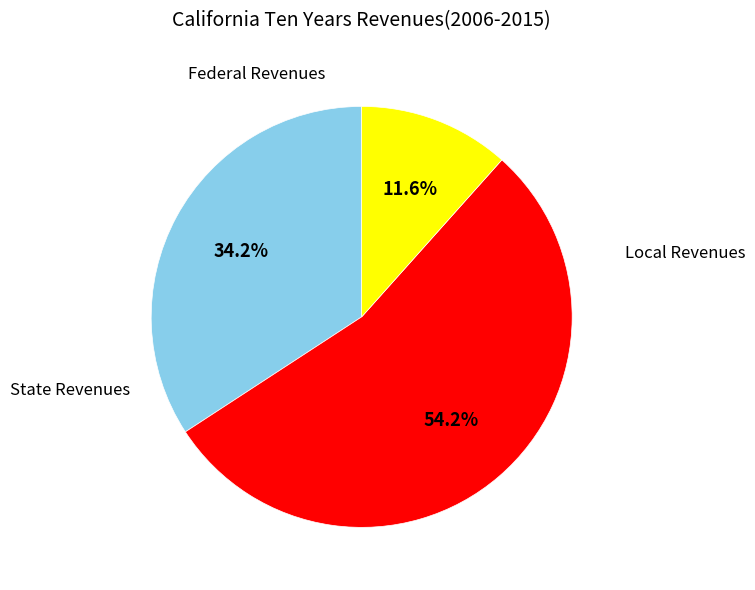

Is there any slice that represents more than half of the pie?

Yes